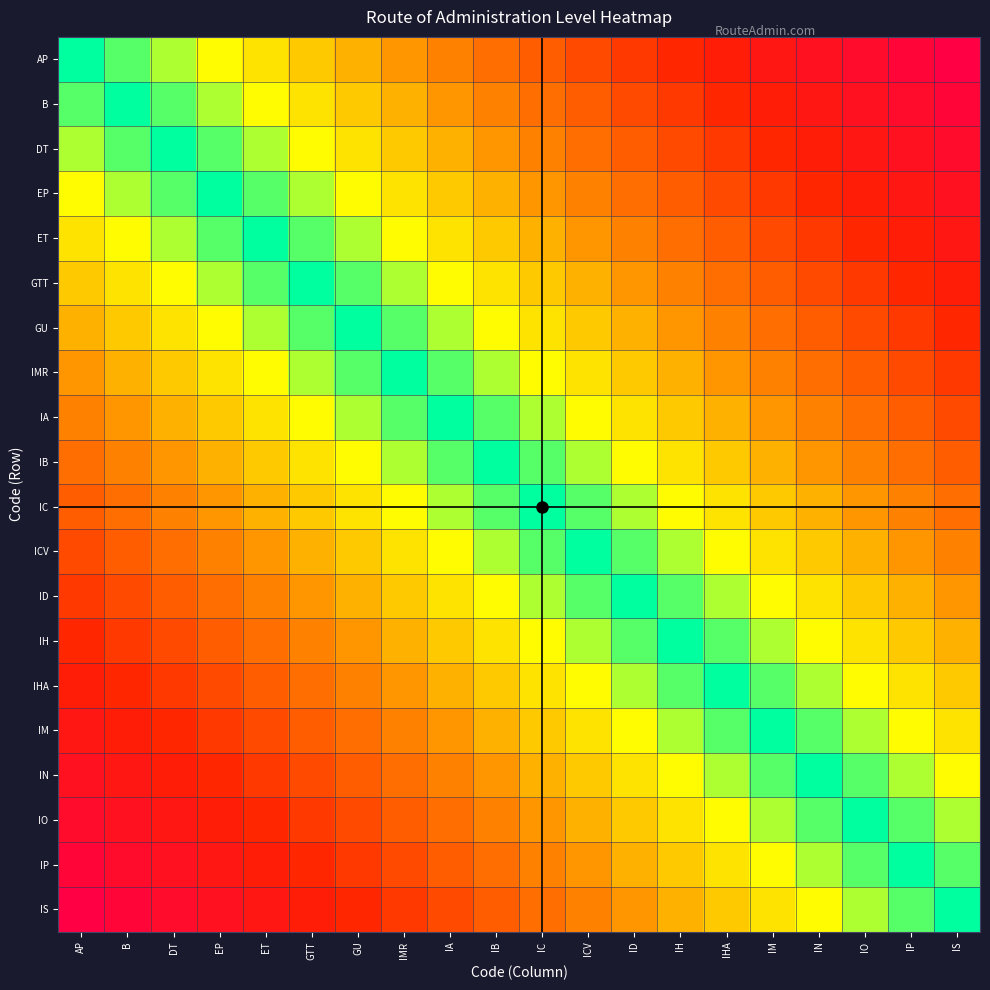

At GU, list the series in order from smallest to largest.

GU, GTT, IMR, ET, IA, EP, IB, DT, IC, B, ICV, AP, ID, IH, IHA, IM, IN, IO, IP, IS